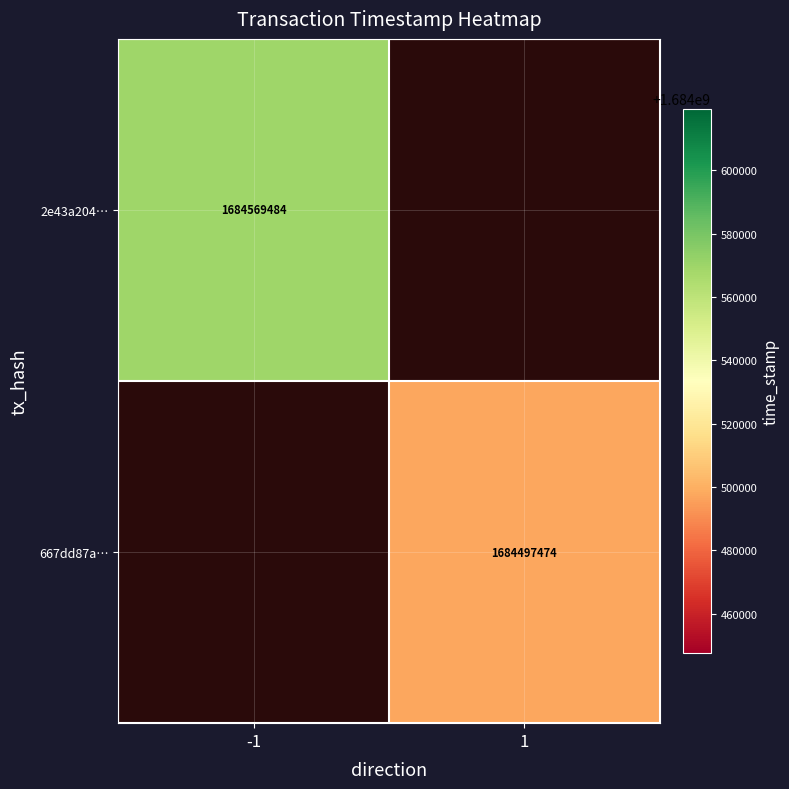

The value of 2e43a204… at -1 is 875743502. True or false?

False